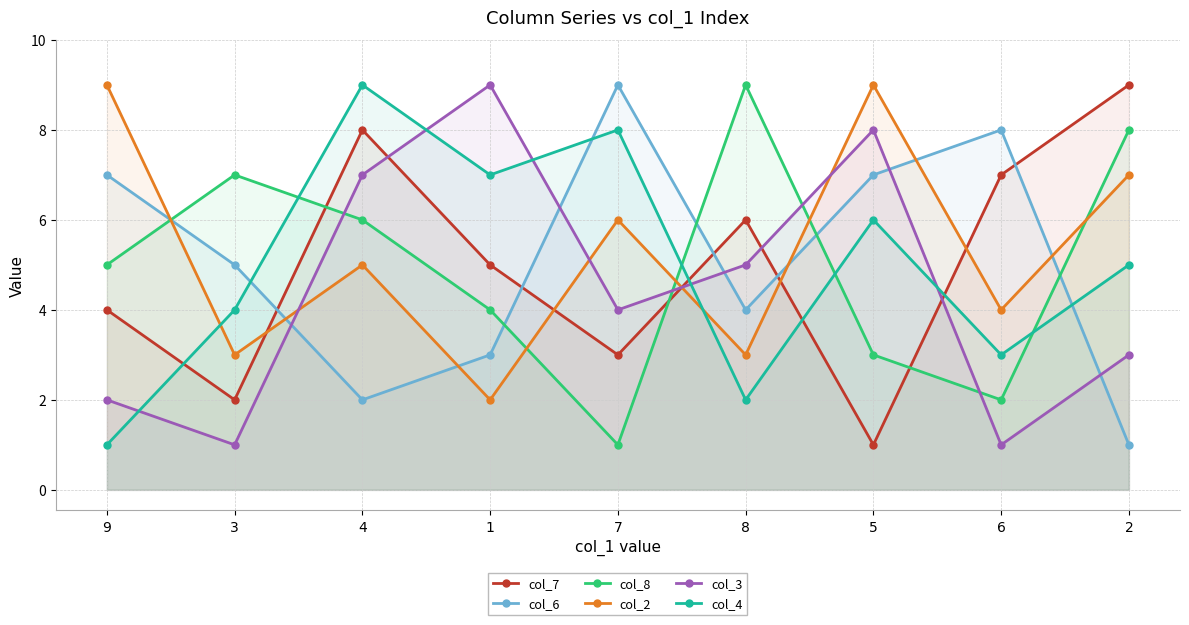

True or false: col_6 has more than 0 interior local peaks.

True